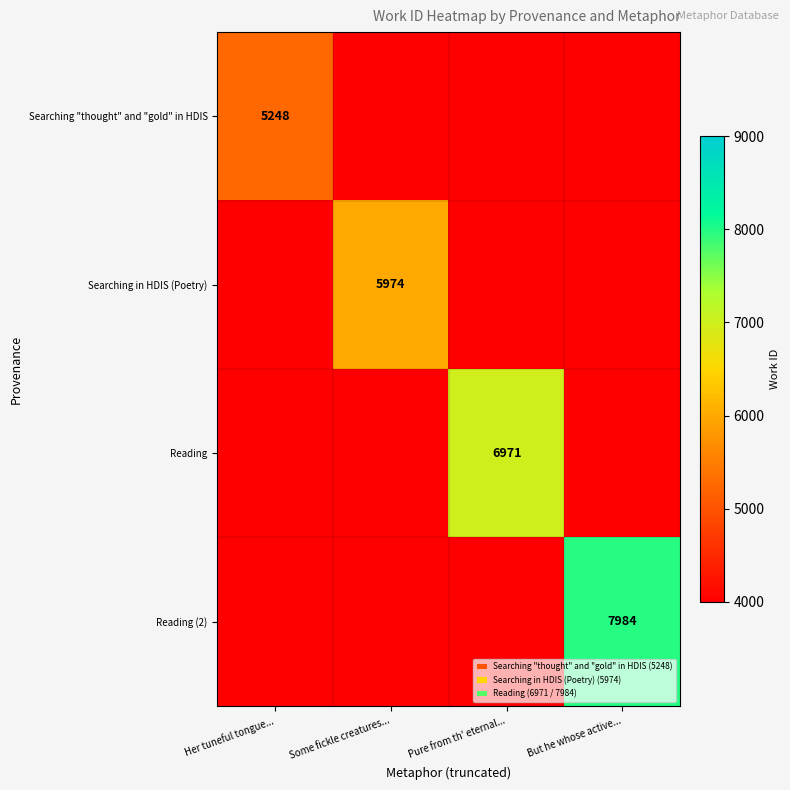

What is the minimum value for Searching "thought" and "gold" in HDIS?

2624